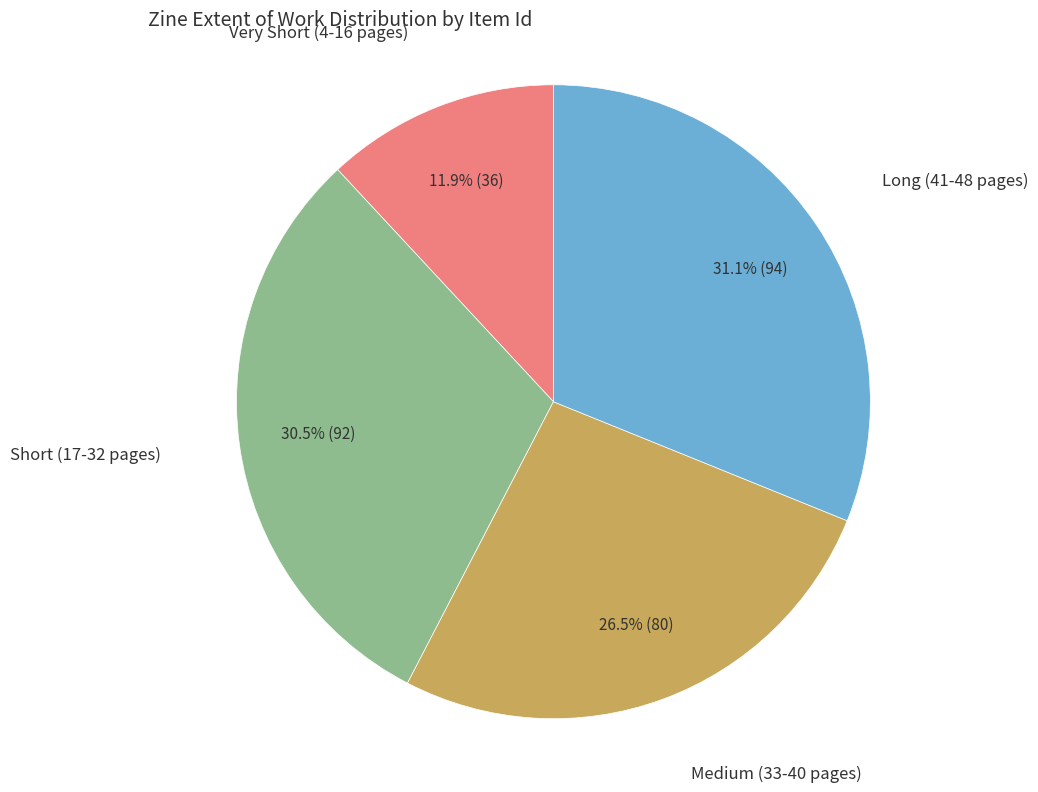

Does any single category account for the majority?

No